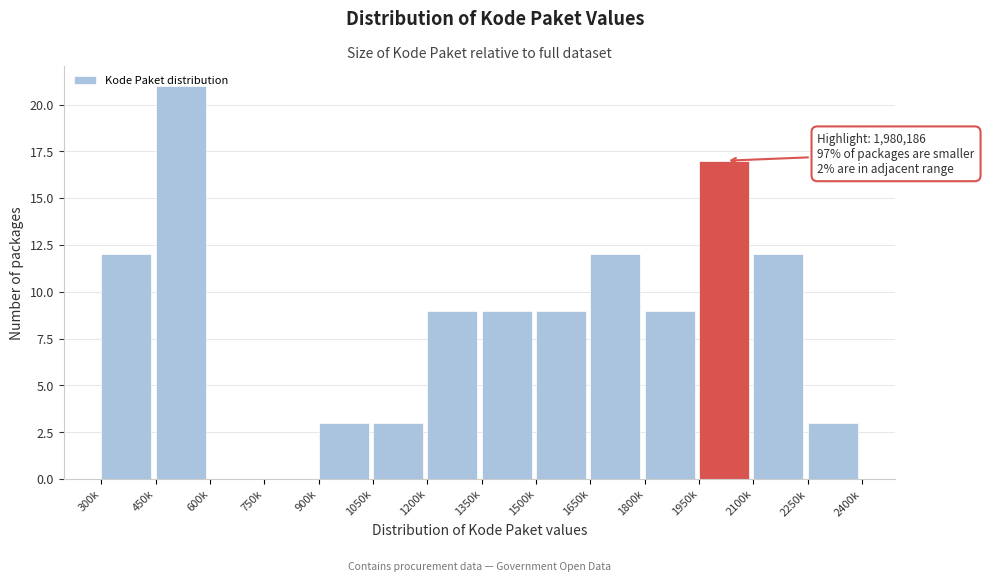

What is the ratio of the value at 1650k to the value at 1500k?

1.3